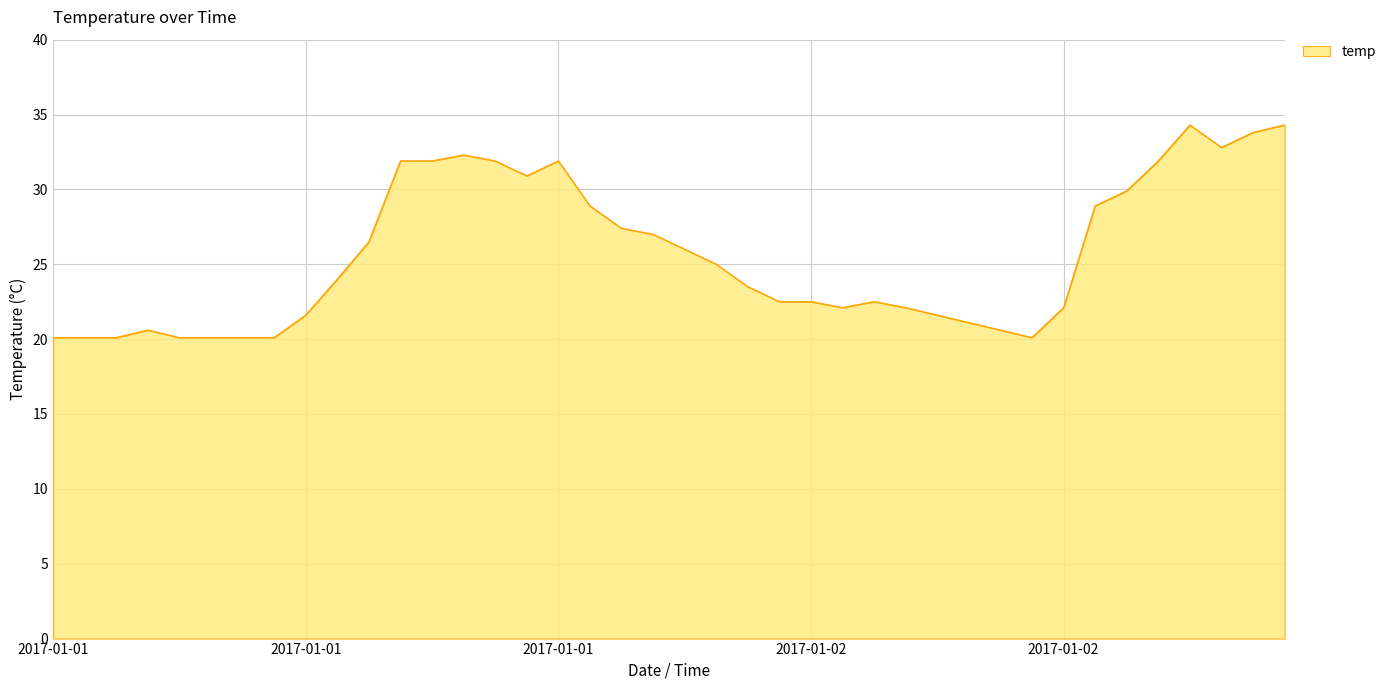

What is the maximum value shown in the chart?

34.3